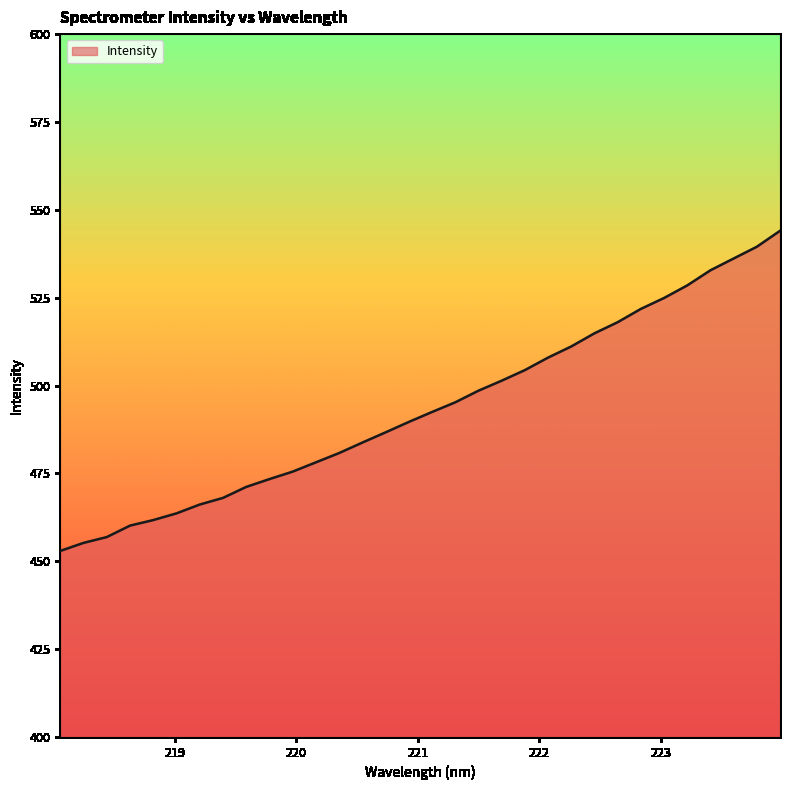

What is the maximum value shown in the chart?

544.0